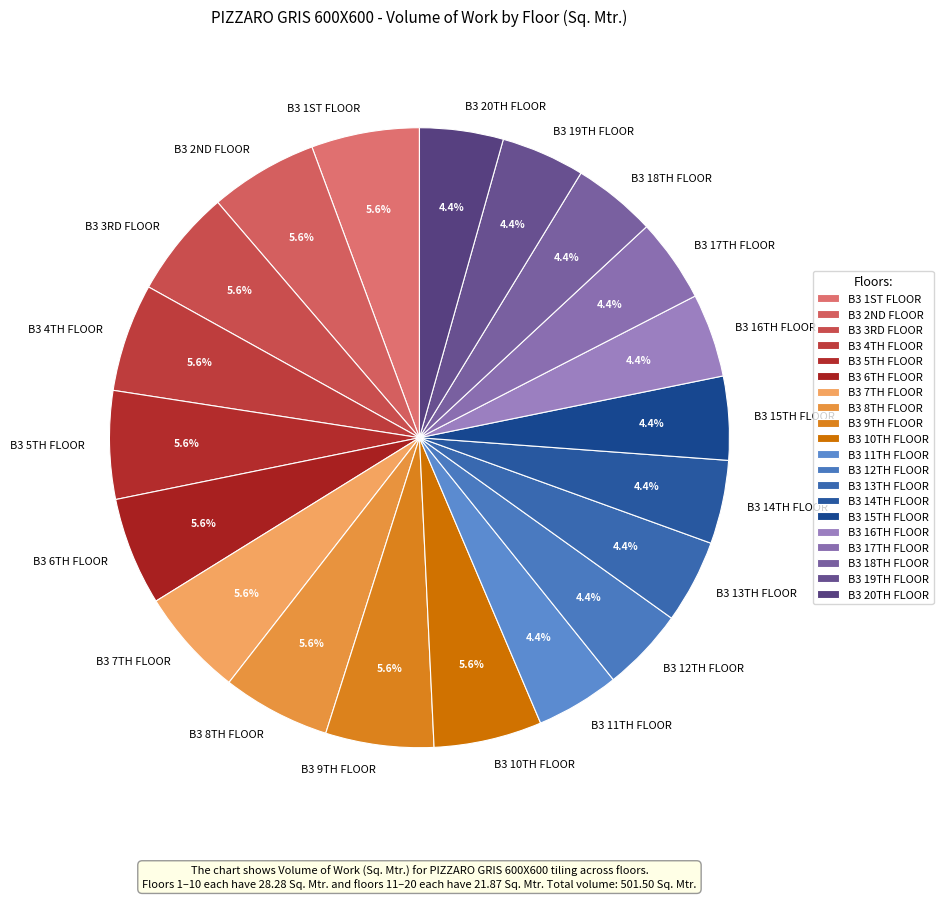

Is there any slice that represents more than half of the pie?

No